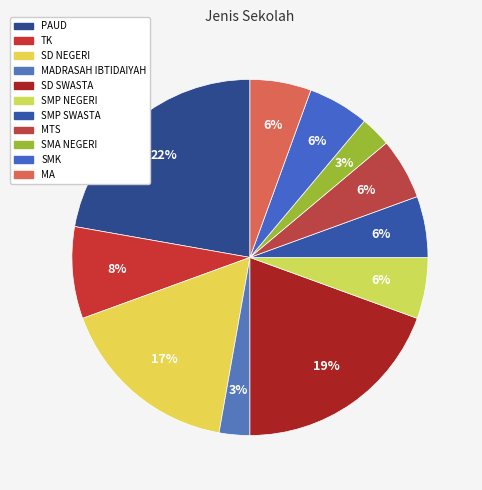

How many segments does this pie chart have?

11